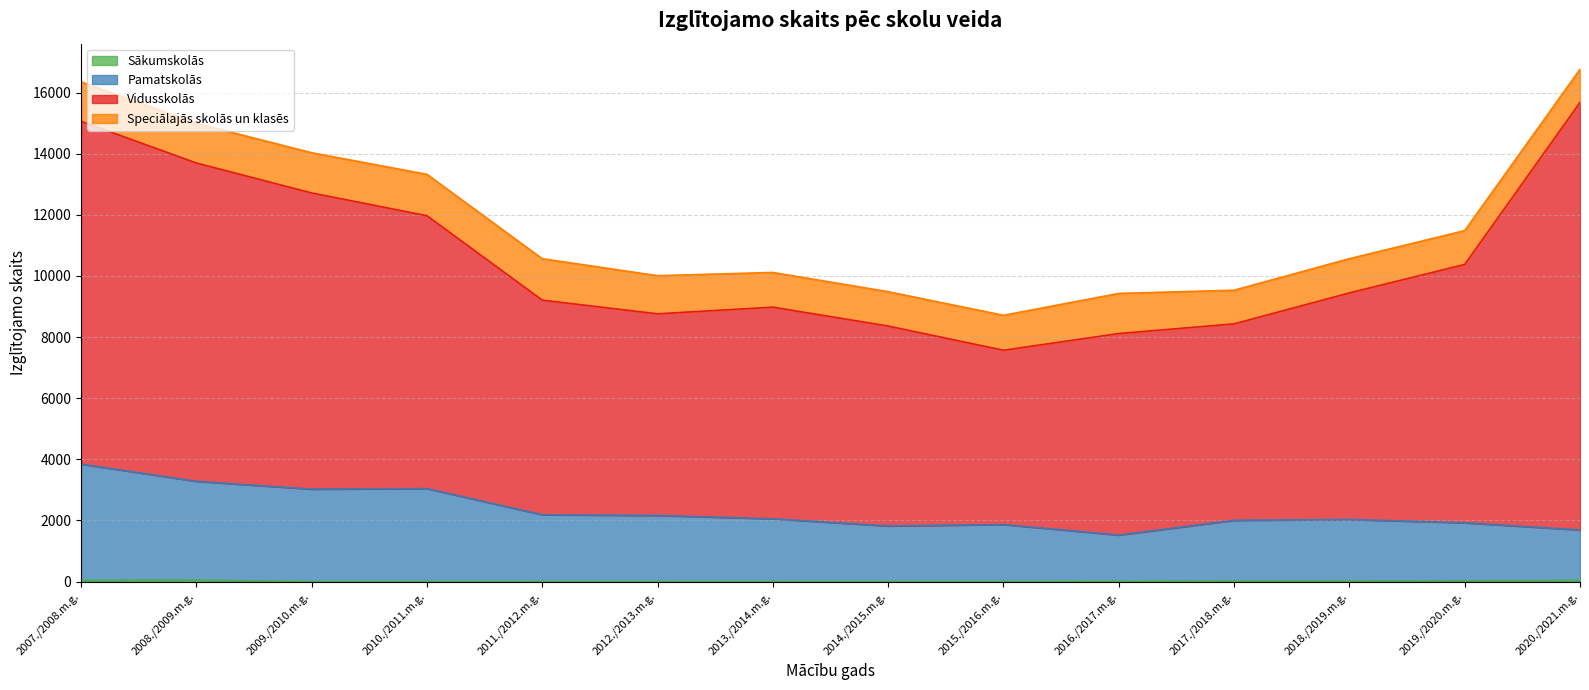

What is the highest value of the Sākumskolās series?

50